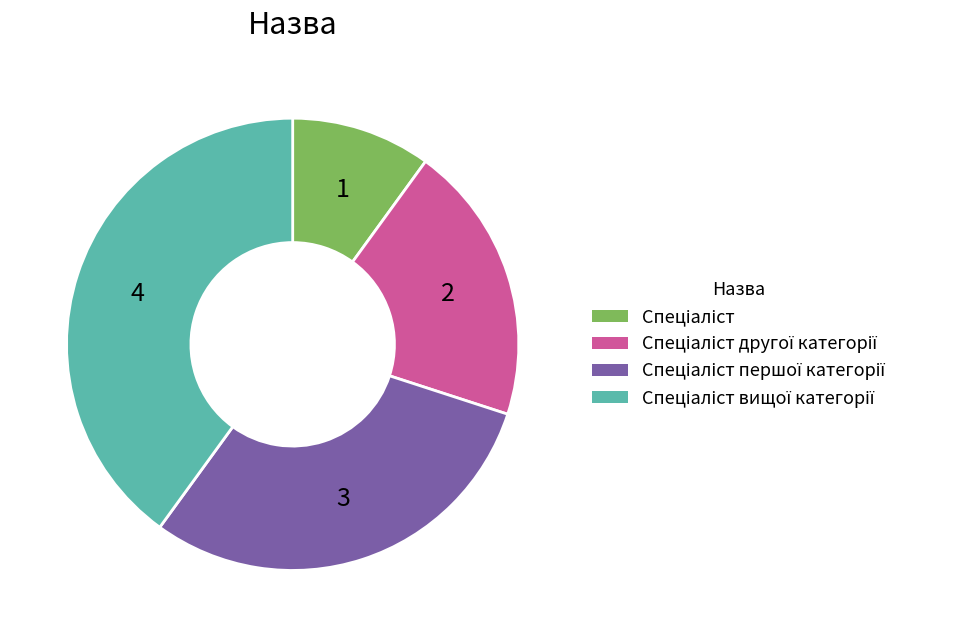

The Спеціаліст другої категорії slice represents 31% of the pie. True or false?

False